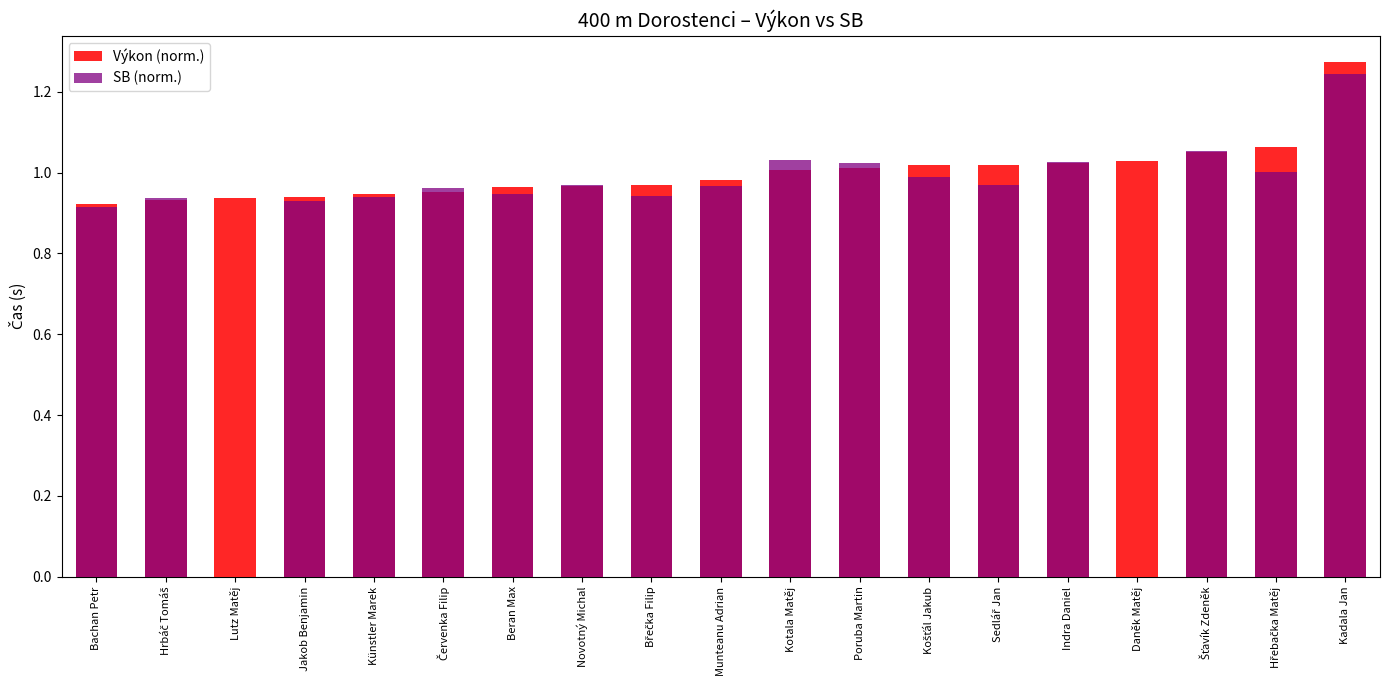

At which label does SB (norm.) reach its minimum?

Lutz Matěj